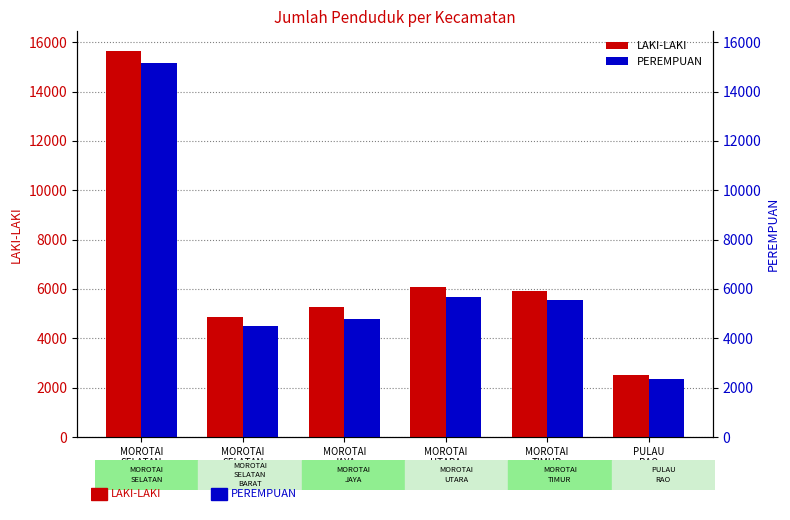

At which category does the chart reach its minimum across all series?

PULAU
RAO